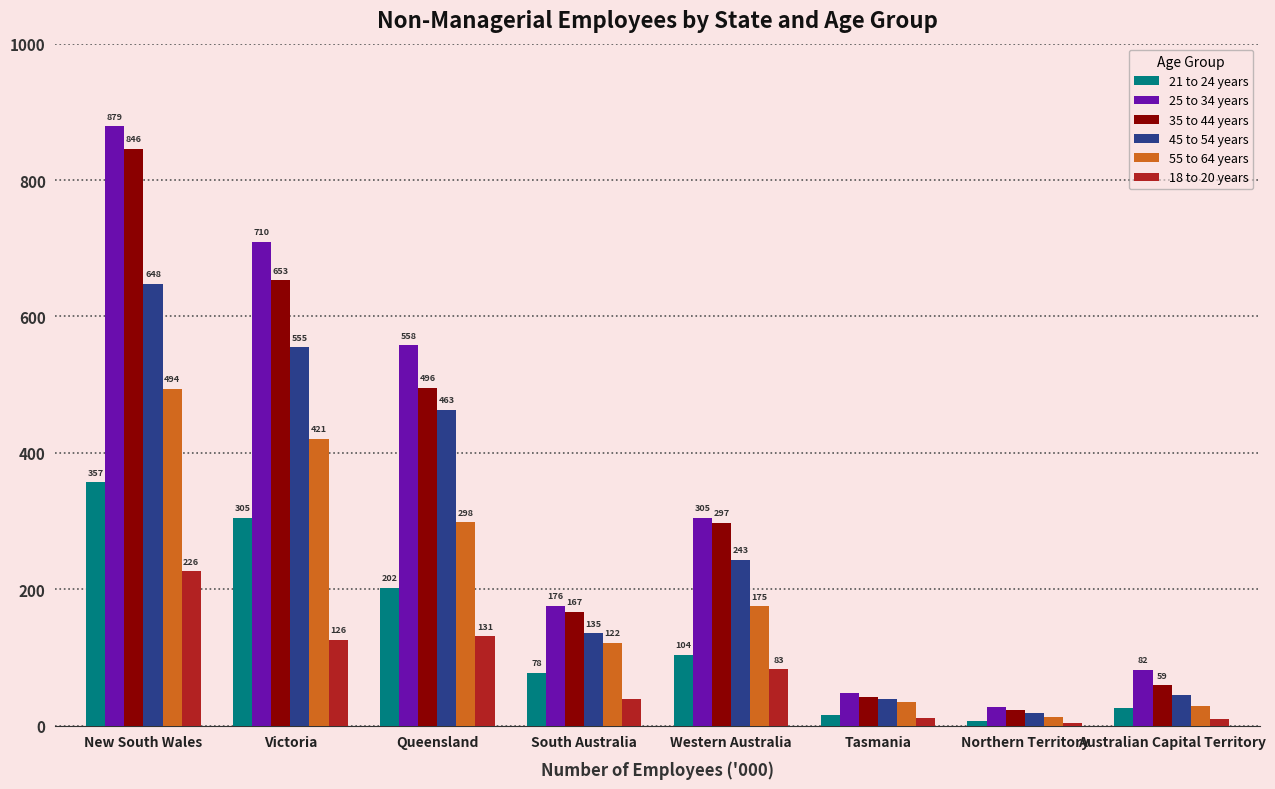

The value of 55 to 64 years at New South Wales is 494.1. True or false?

True